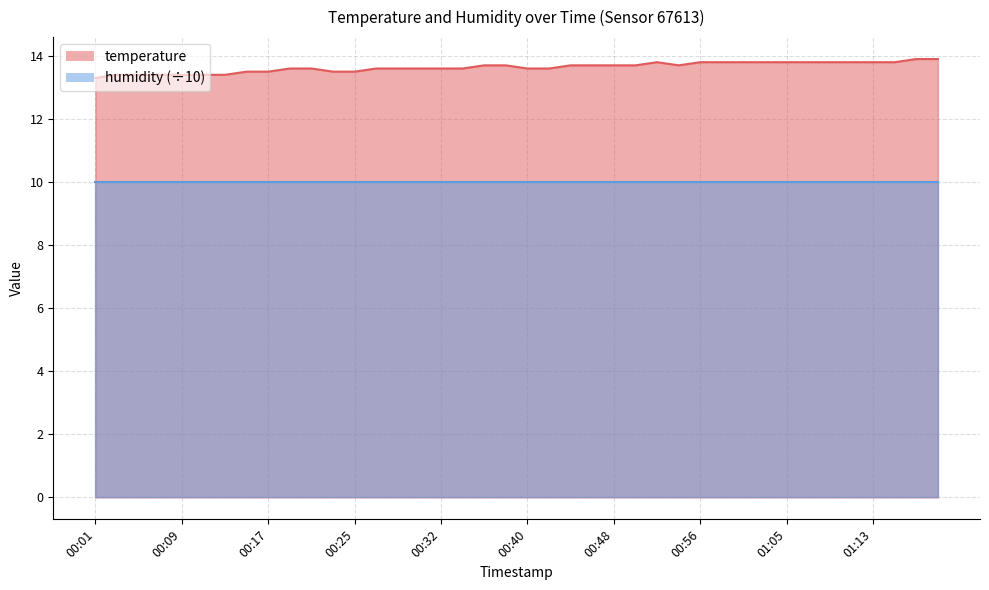

Reading left to right, transcribe all the data shown in this chart.

13.3	13.4	13.4	13.4	13.4	13.4	13.4	13.5	13.5	13.6	13.6	13.5	13.5	13.6	13.6	13.6	13.6	13.6	13.7	13.7	13.6	13.6	13.7	13.7	13.7	13.7	13.8	13.7	13.8	13.8	13.8	13.8	13.8	13.8	13.8	13.8	13.8	13.8	13.9	13.9